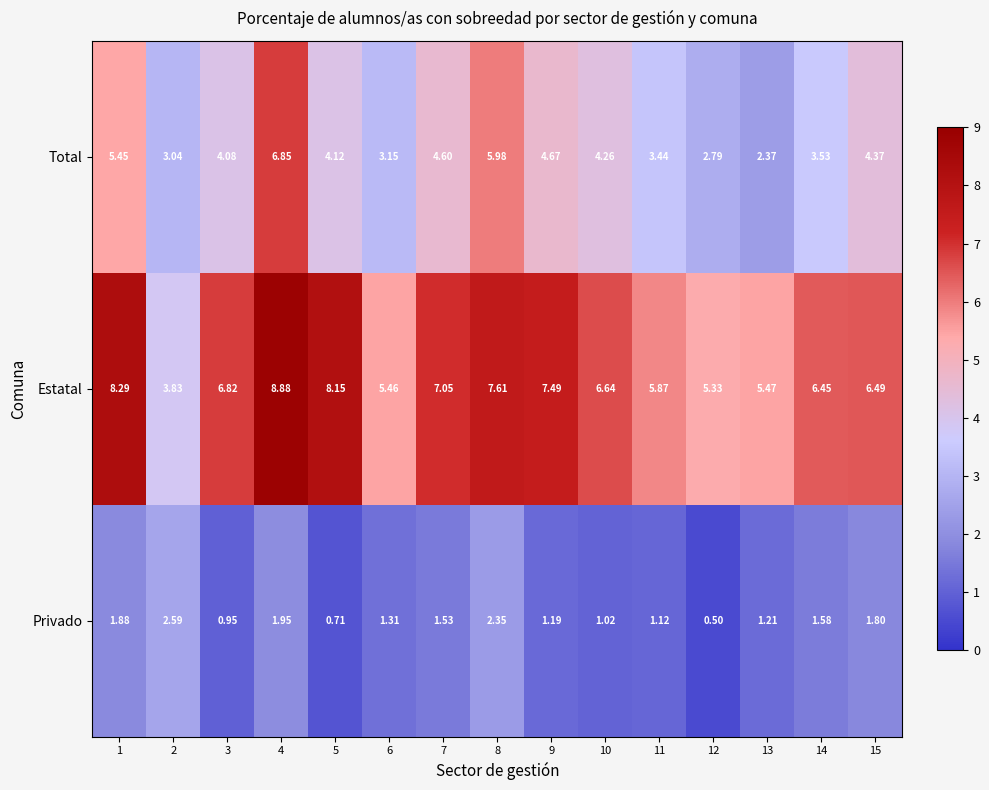

Between 5 and 9, which series saw the biggest shift?

Estatal